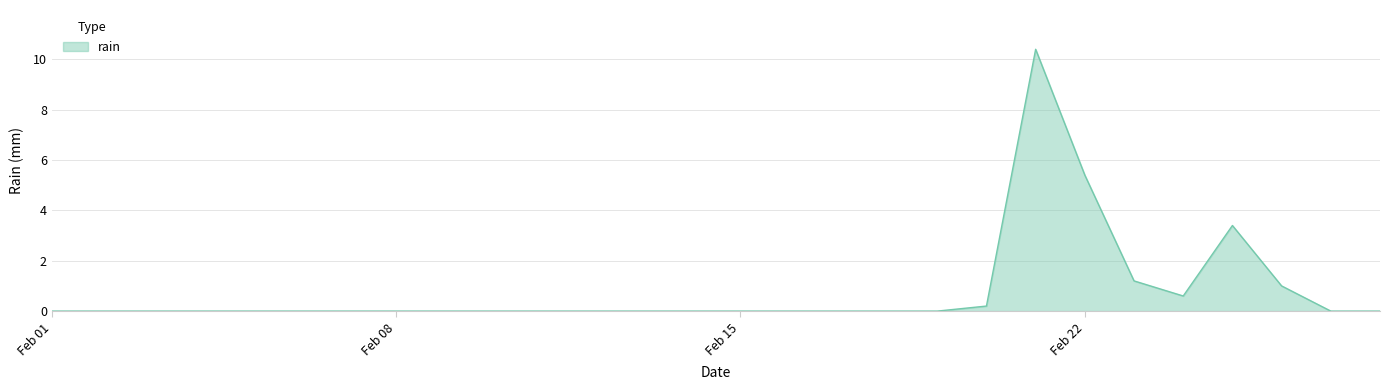

What is the difference between the second highest and minimum values?

5.4